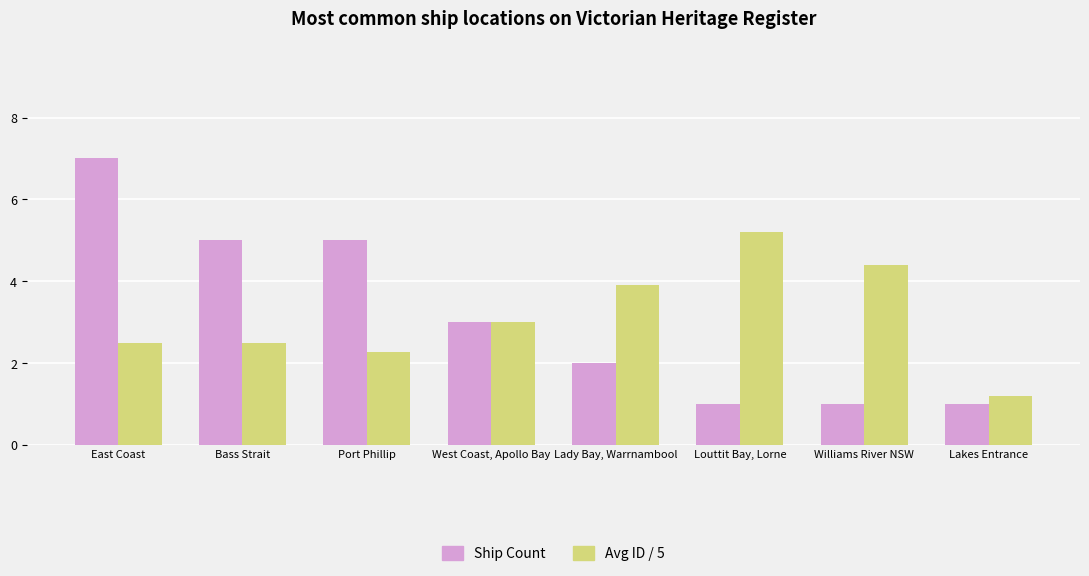

What is the sum of all Ship Count values?

25.0